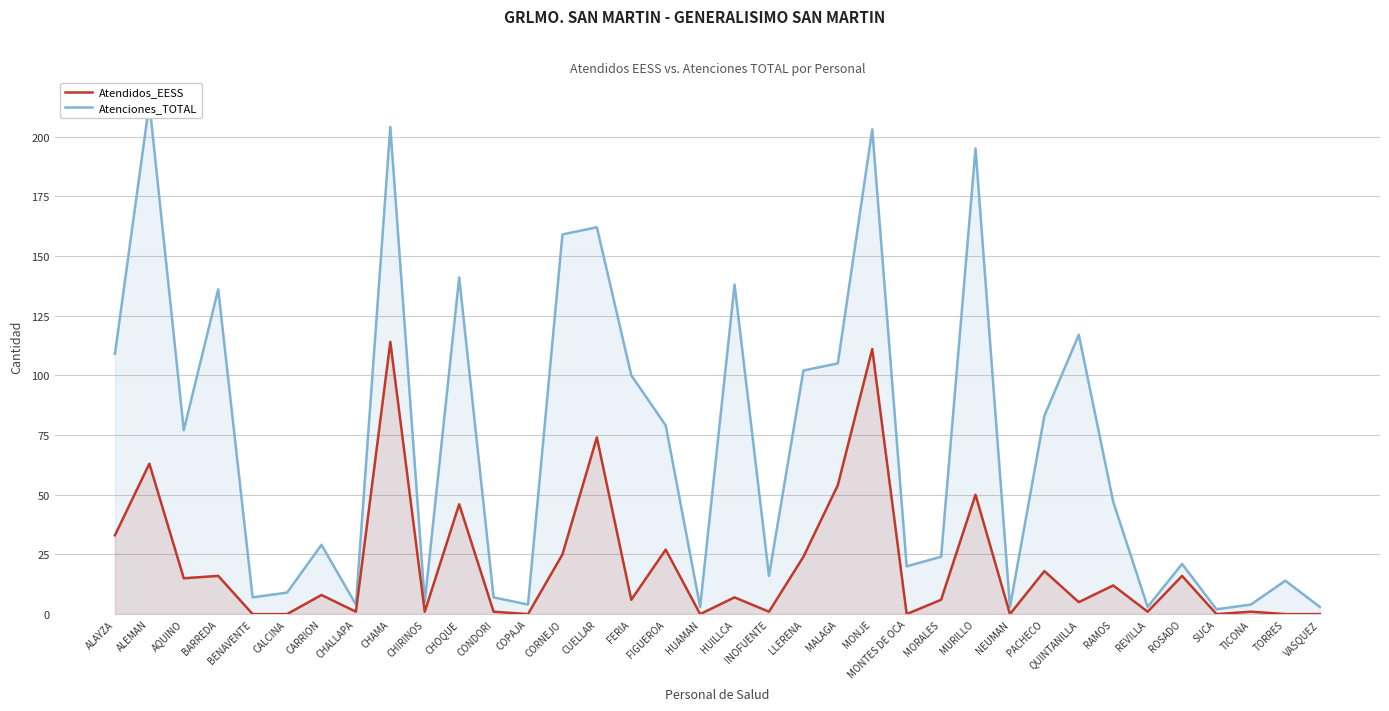

Where does the Atenciones_TOTAL series first go above 47?

ALAYZA